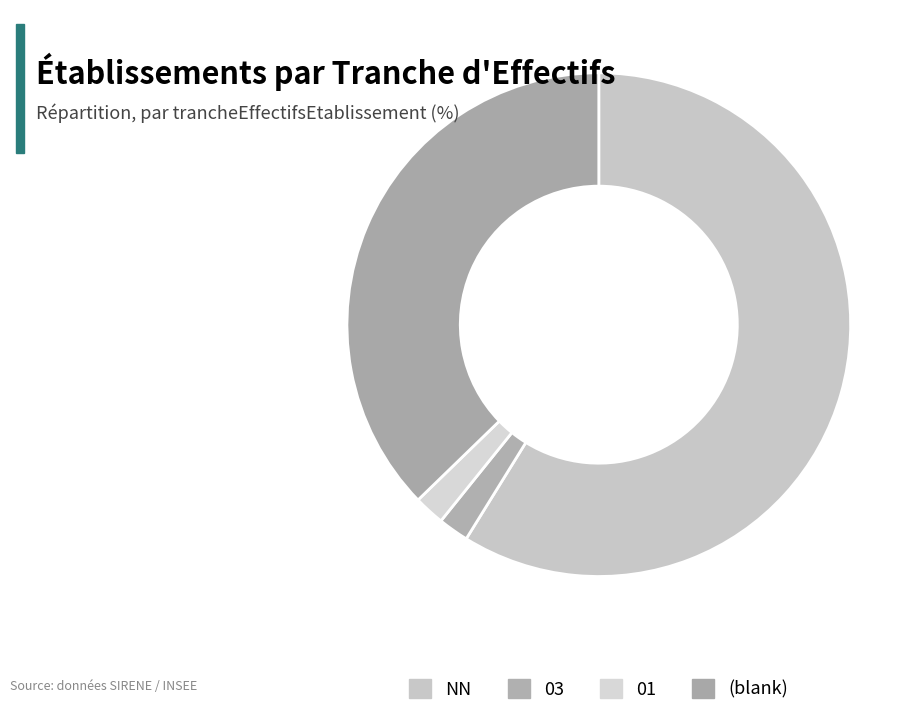

To the nearest percent, what percentage of the pie is NN?

59%